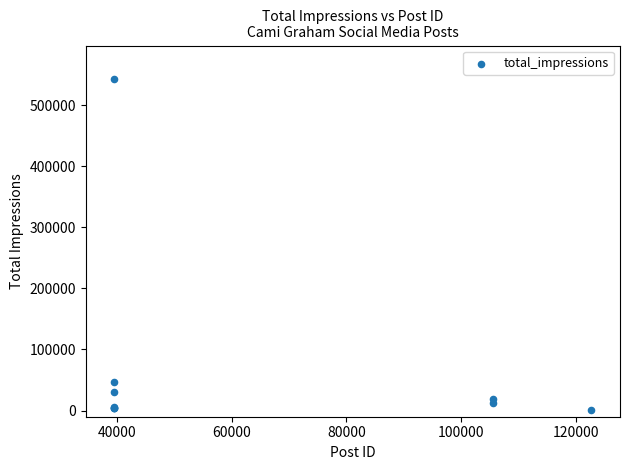

What Y value in the scatter plot is closest to 272308?

46205